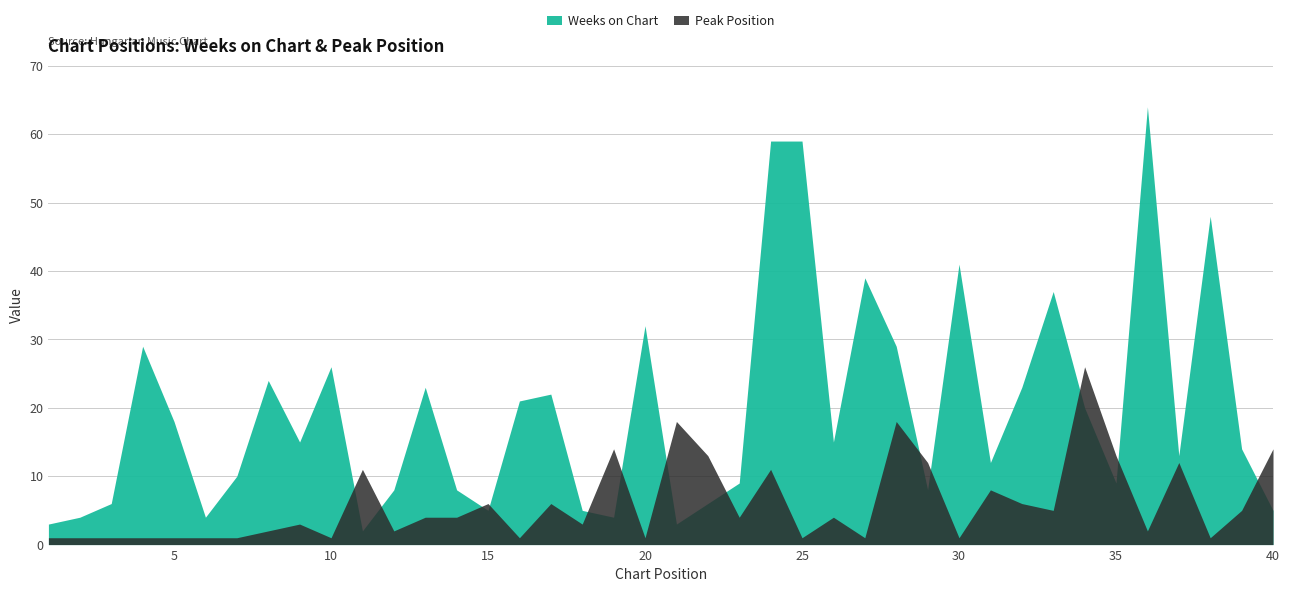

At which label does Peak Position first exceed 4?

11